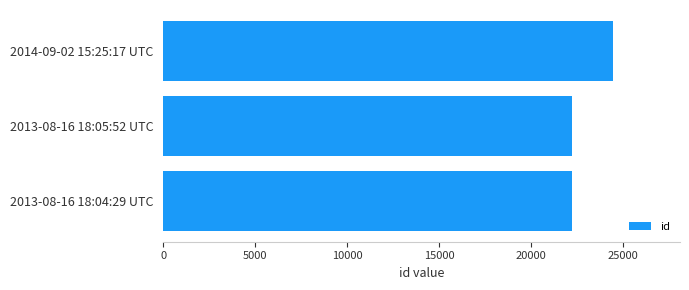

The value at 2013-08-16 18:04:29 UTC is 8636. True or false?

False